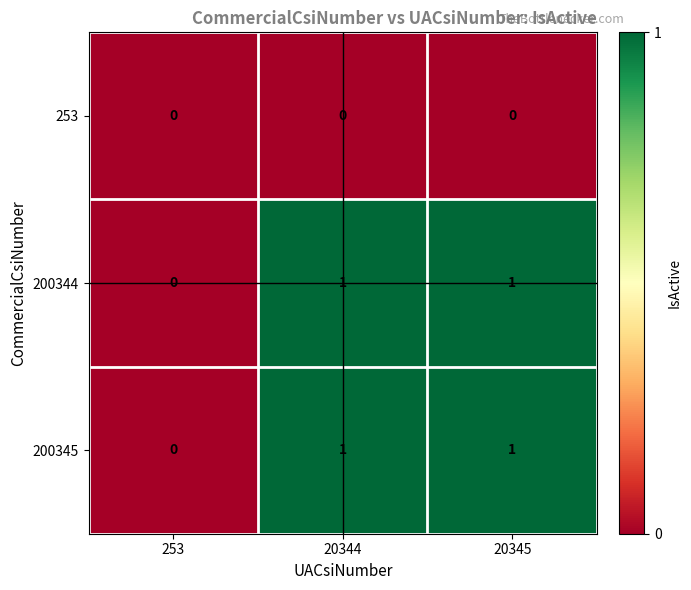

The 200344 series shows 1 at 253. True or false?

False